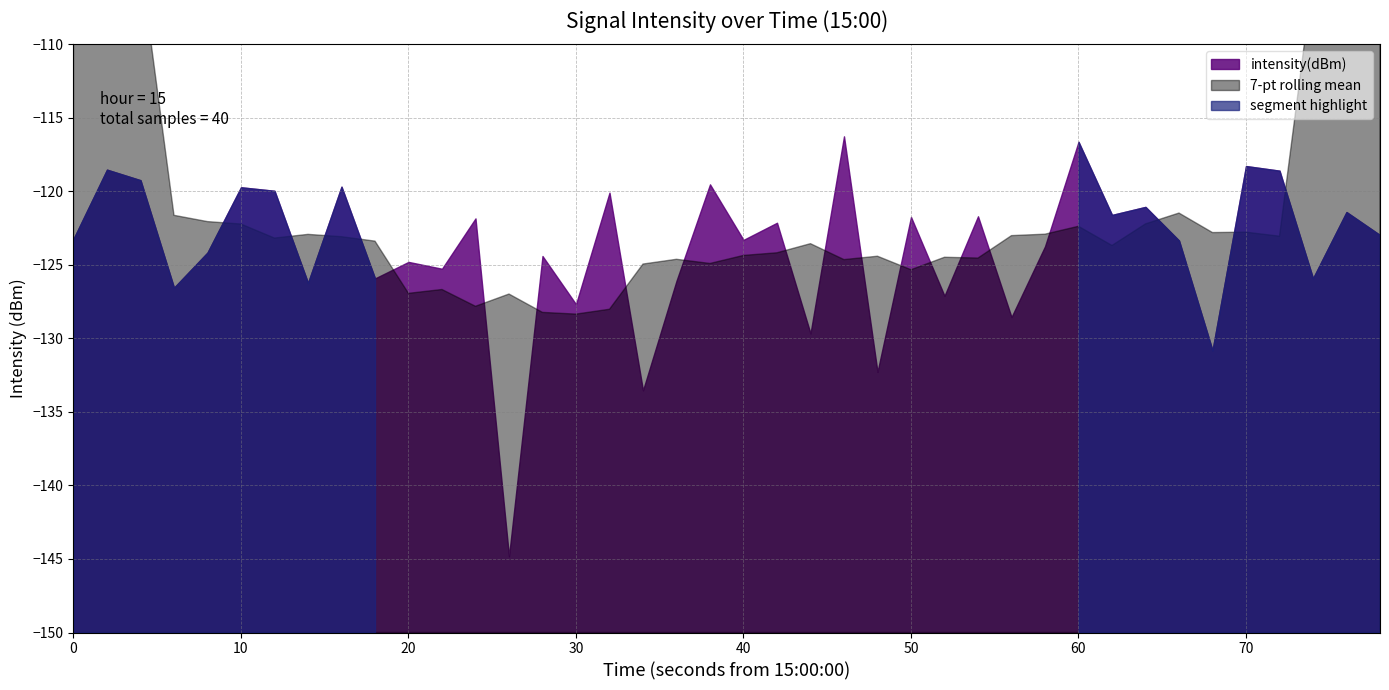

What is the change in value from 35 to 36?

-0.3